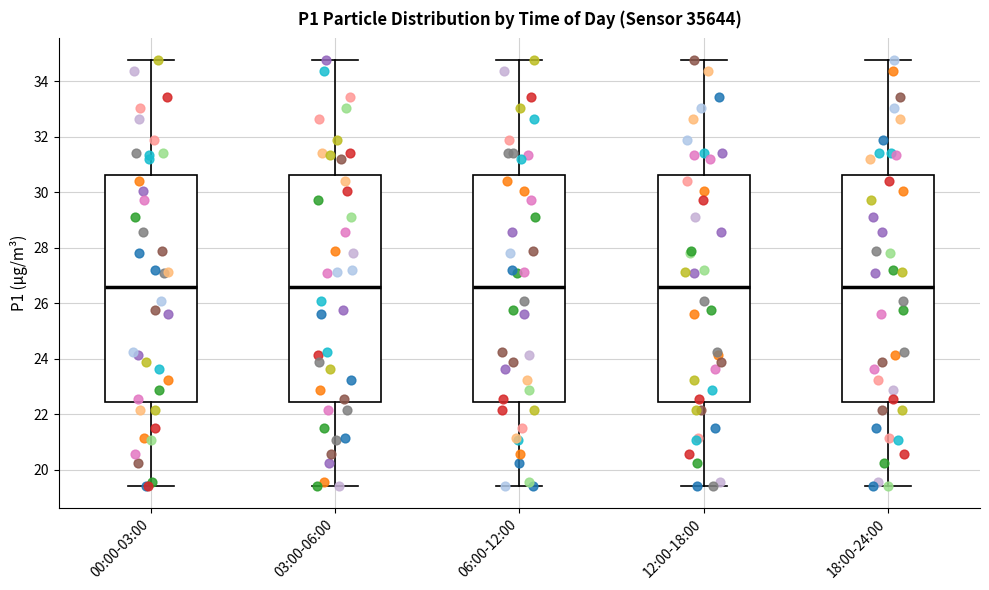

Where is the upper edge of the box for 00:00-03:00 on the y-axis? The values are not printed on the chart, so give them approximately, as read against the axis.

30.6